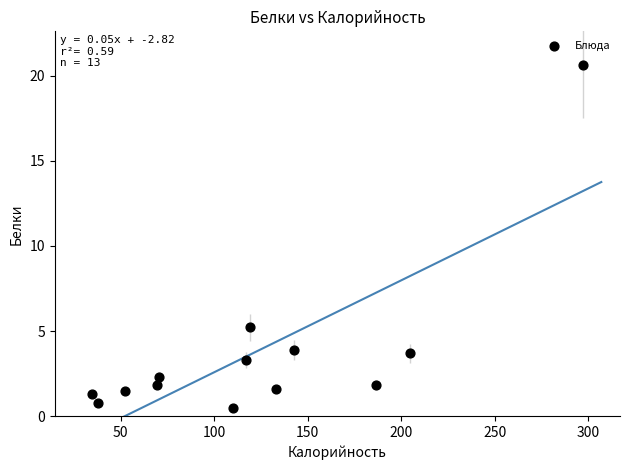

What is the range of X values (max minus min)?

262.2